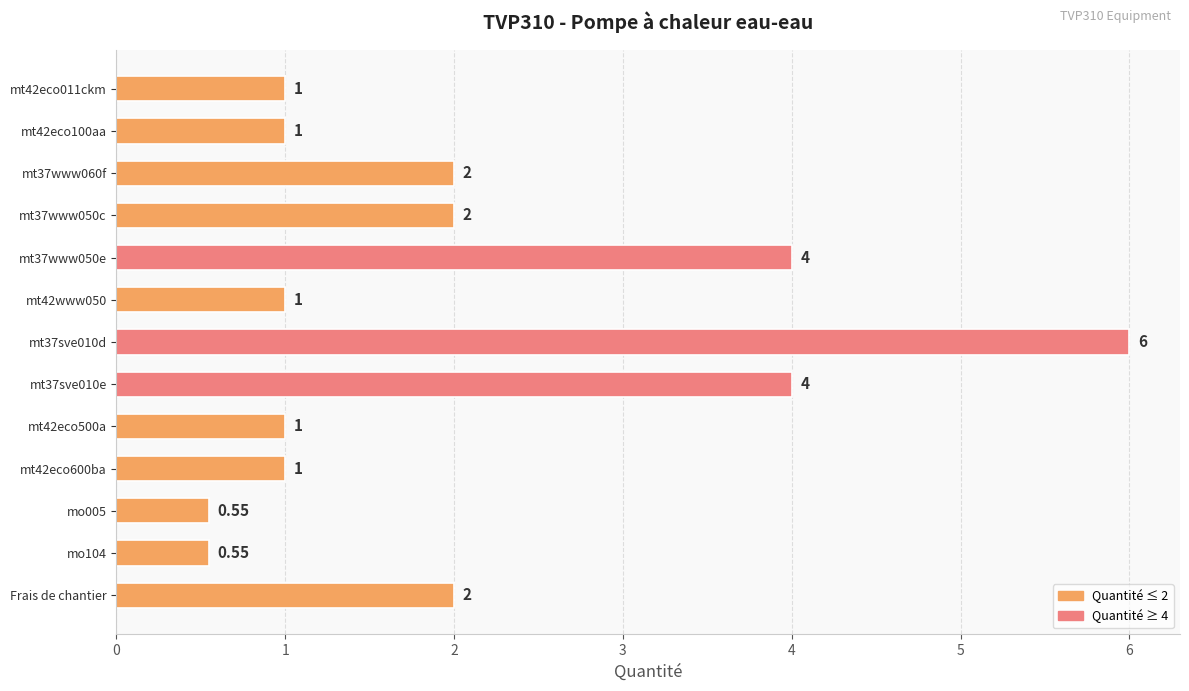

What is the greatest value displayed?

6.0